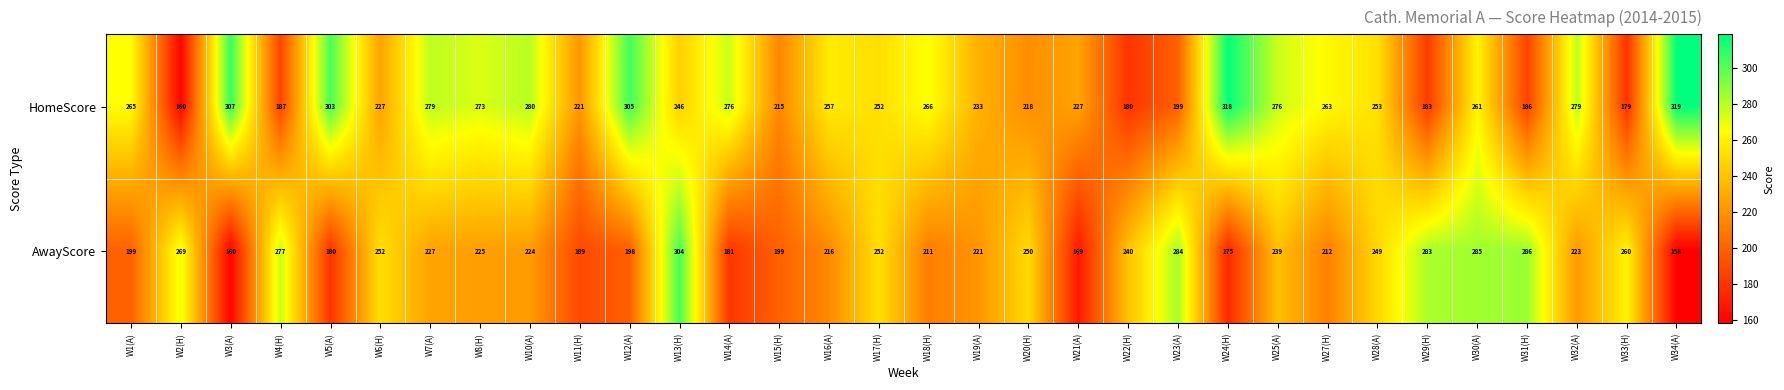

What is the difference between the highest and lowest values at W18(H)?

55